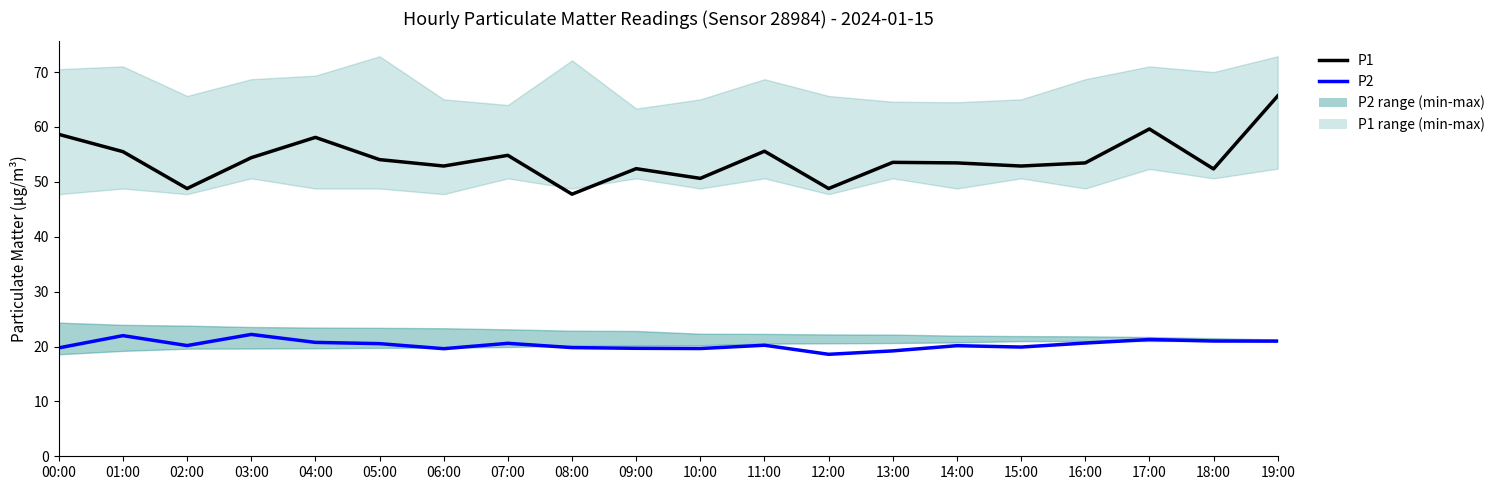

Rank the series by their maximum value, from lowest to highest.

P2, P1